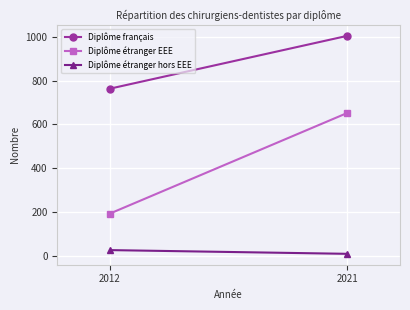

How many lines are shown in the chart?

3